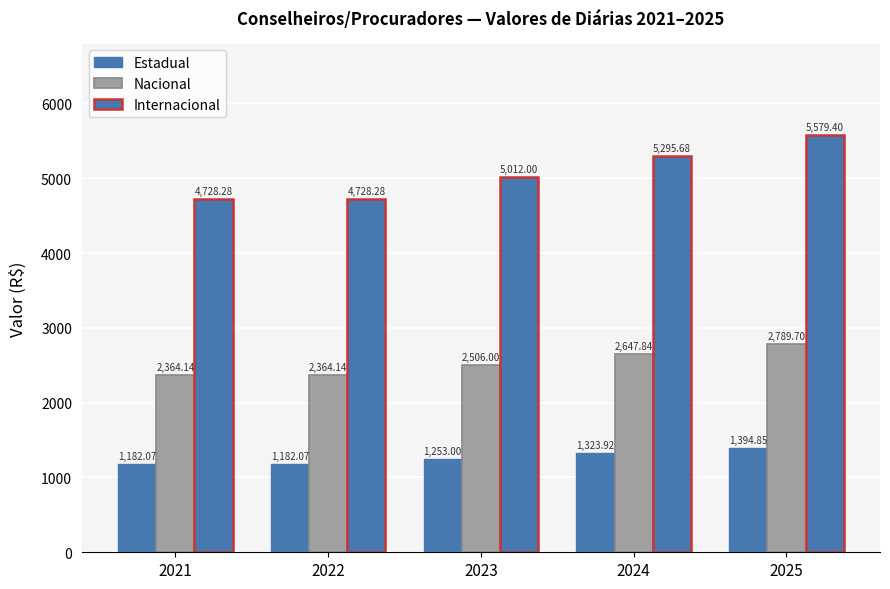

How many bars are there in total?

15